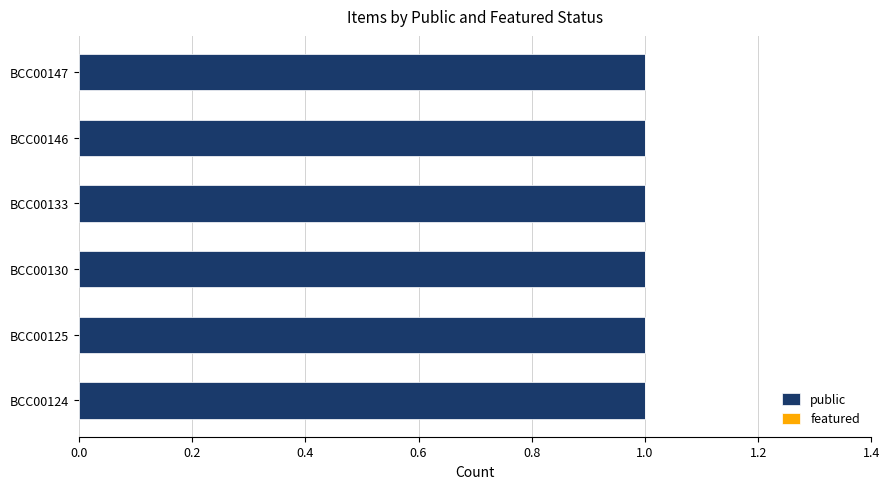

What is the value of the public bar at the 2nd from the left?

1